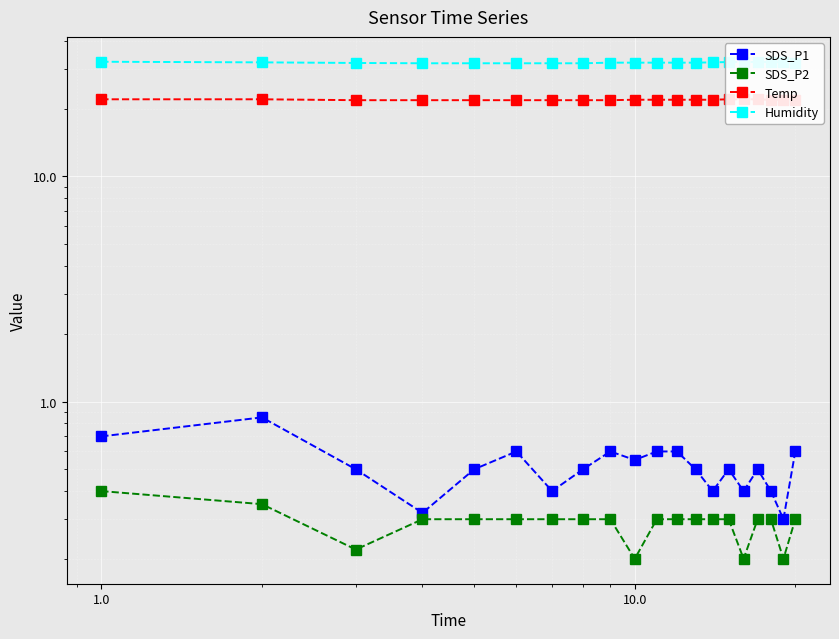

Is it true that Temp equals 21.8 at 1000.0?

True